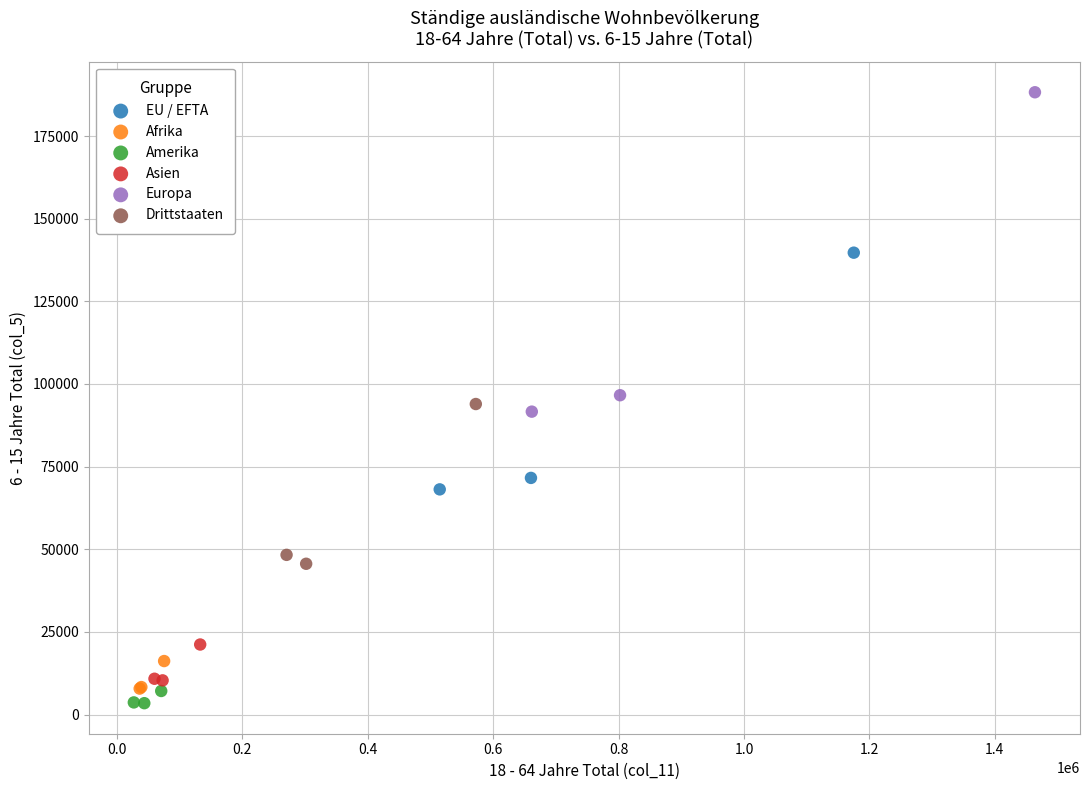

What are all the series names shown in the legend?

EU / EFTA, Afrika, Amerika, Asien, Europa, Drittstaaten